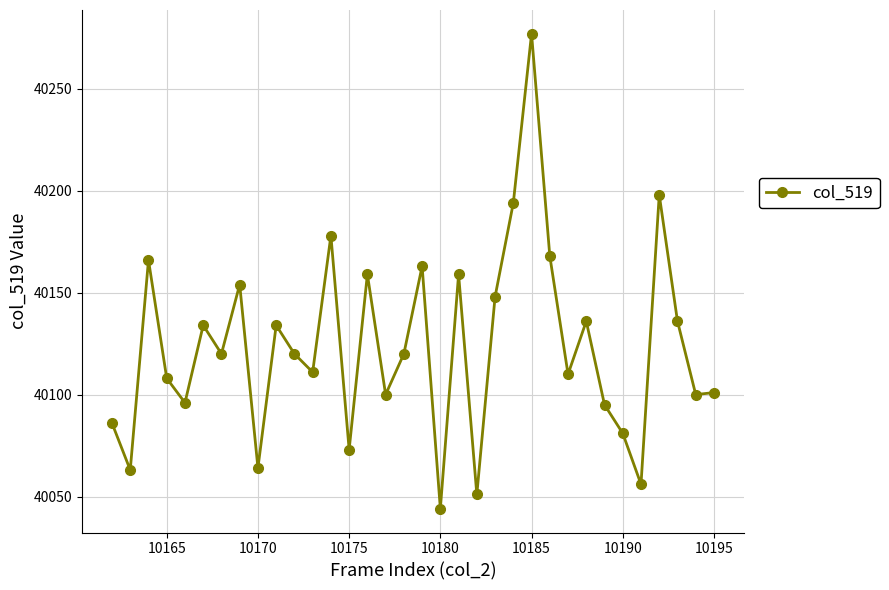

What is the value of the 10th point from the left?

40134